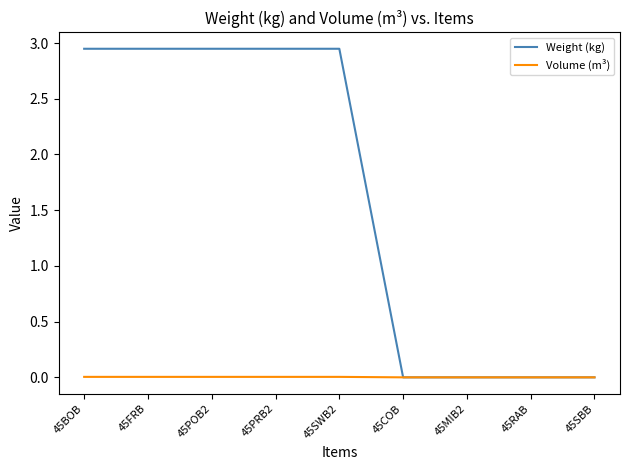

Is it true that Volume (m³) equals 0.0 at 45POB2?

True